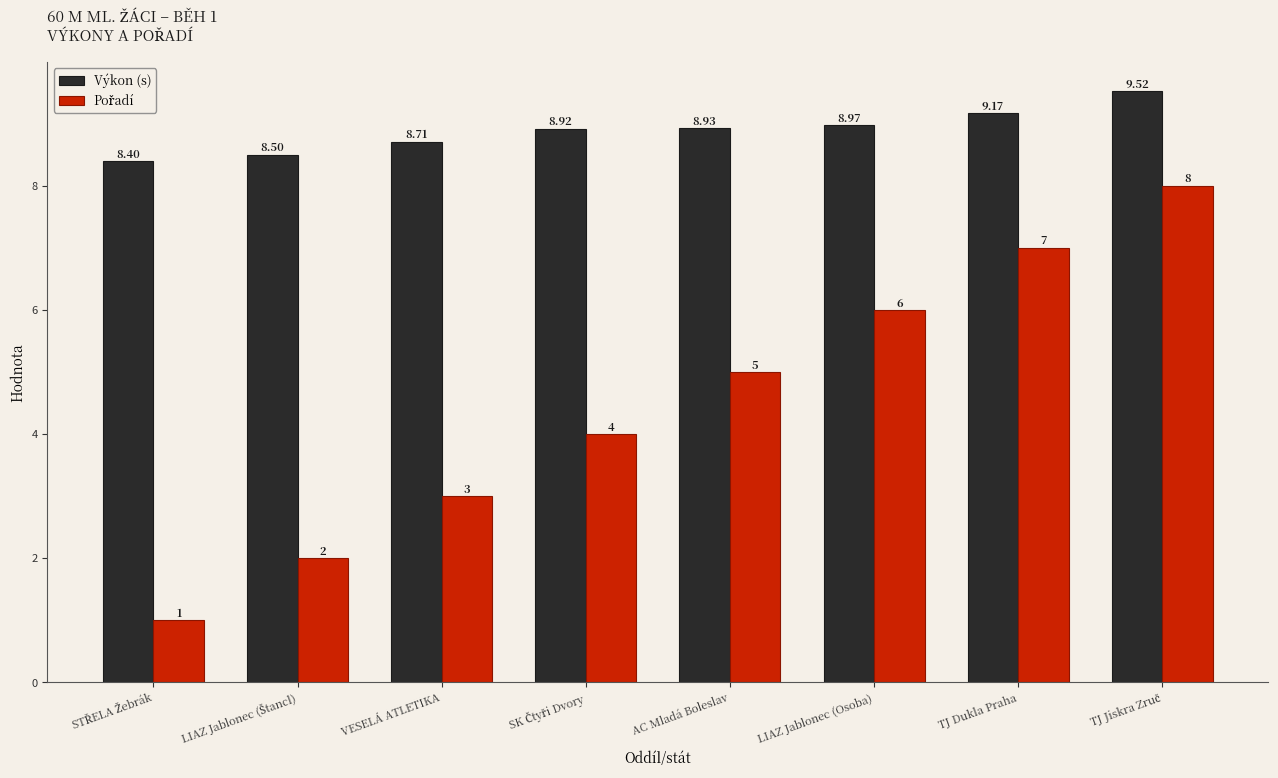

Count the number of categories in the chart.

8